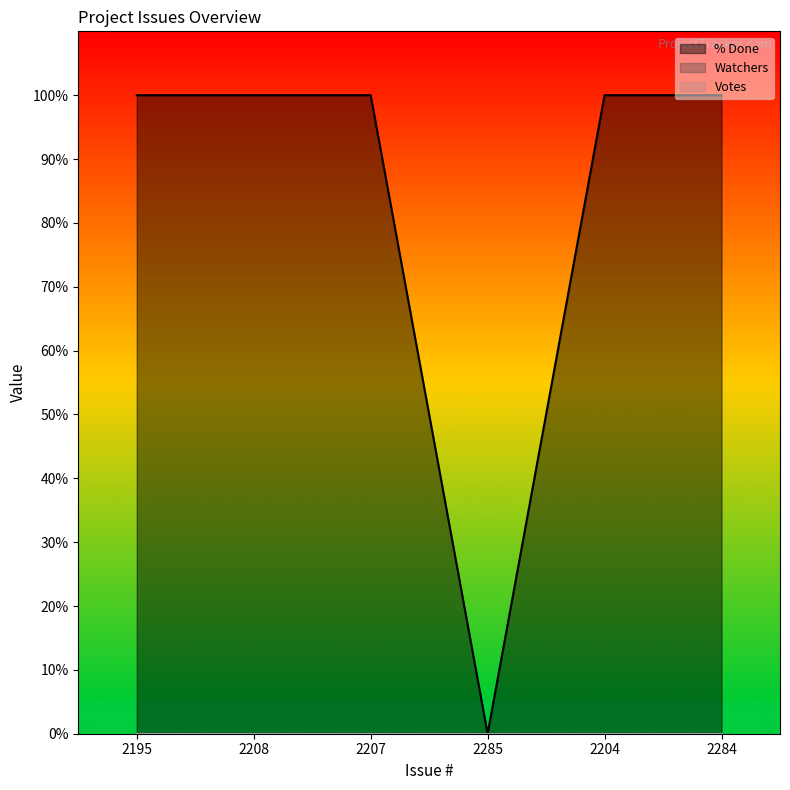

What is the value of the % Done point at the 5th from the left?

100